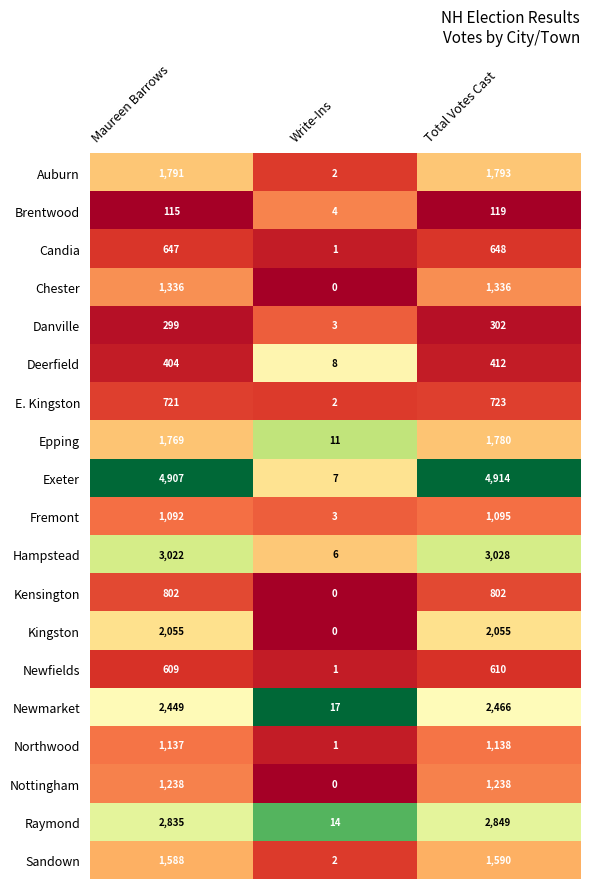

At which category is the sum across all series the highest?

Total Votes Cast